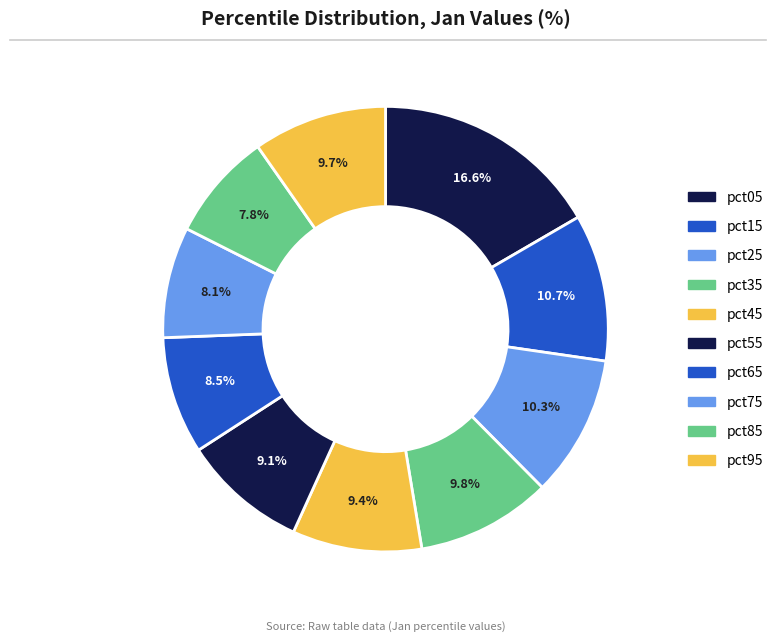

How many slices are in this pie chart?

10